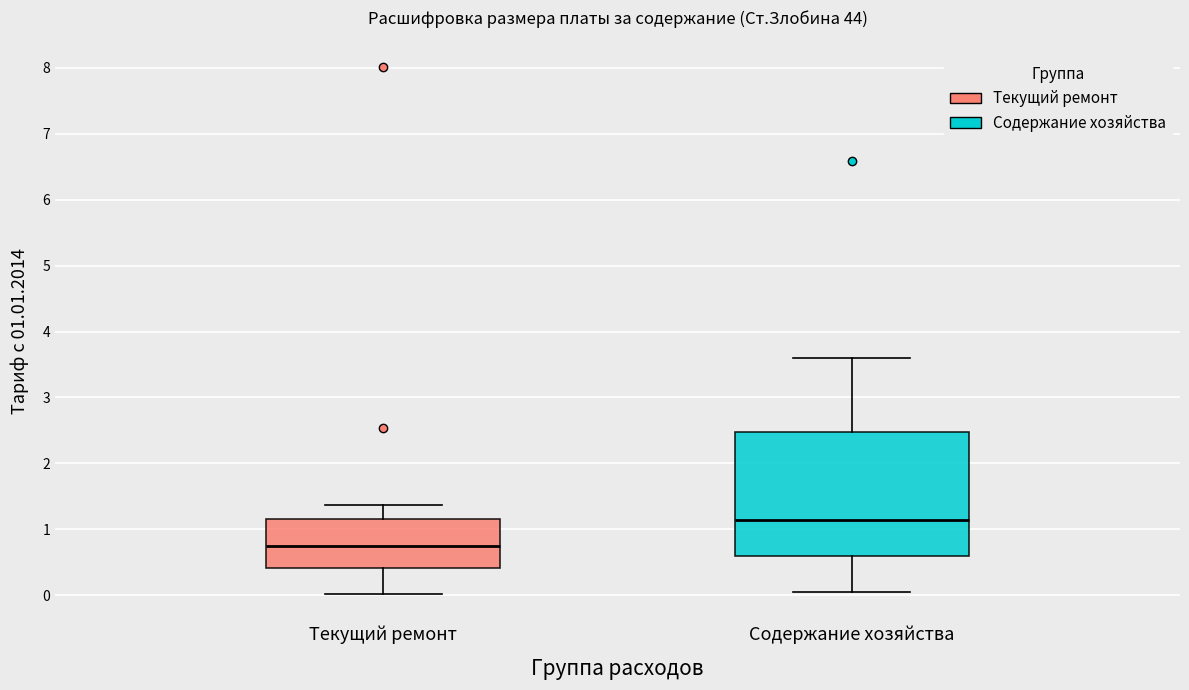

Reading left to right, transcribe this box plot: for each box, give where its median line is, the range the box spans, and where its two whiskers end, as read against the y-axis. The values are not printed on the chart, so give them approximately, as read against the axis.

Текущий ремонт: median 0.8, box 0.4 to 1.2, whiskers 0.0 to 1.4
Содержание хозяйства: median 1.1, box 0.6 to 2.5, whiskers 0.1 to 3.6